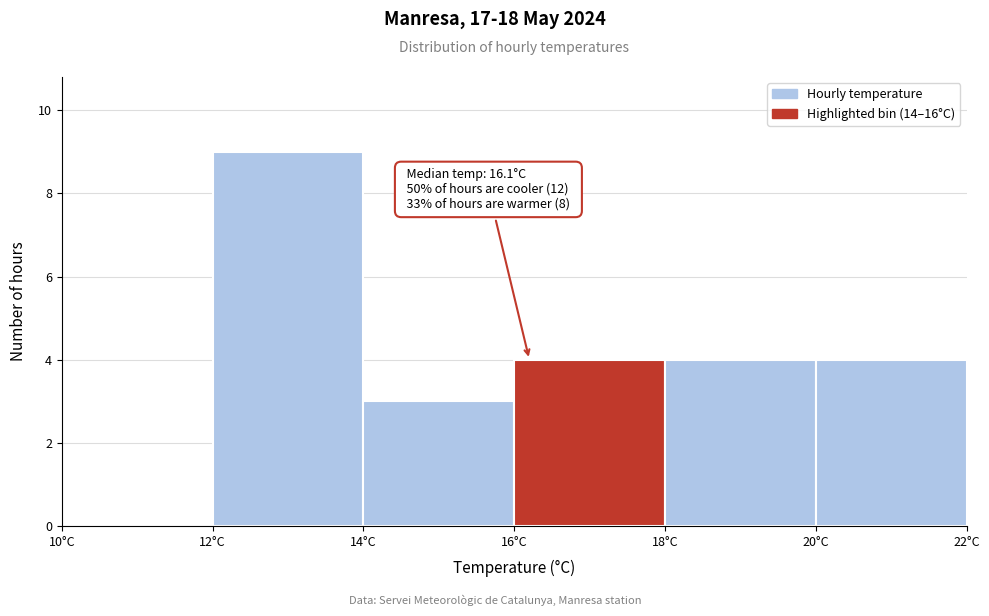

Over which range of the x-axis is the bar tallest?

12 to 14